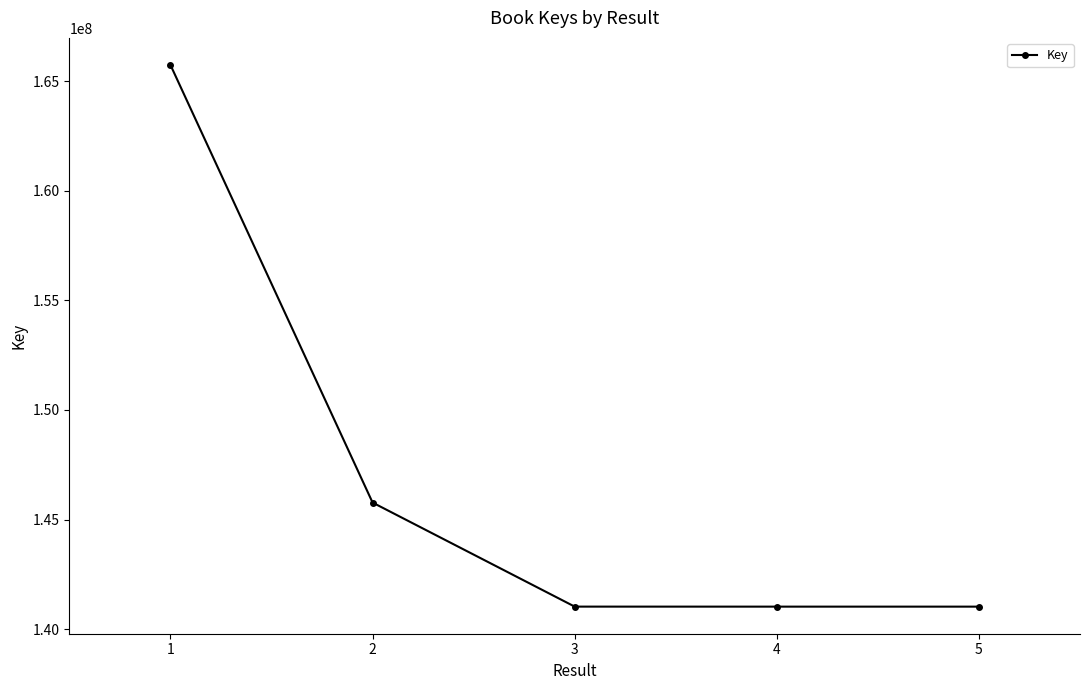

What is the value of the 4th point from the left?

141032396